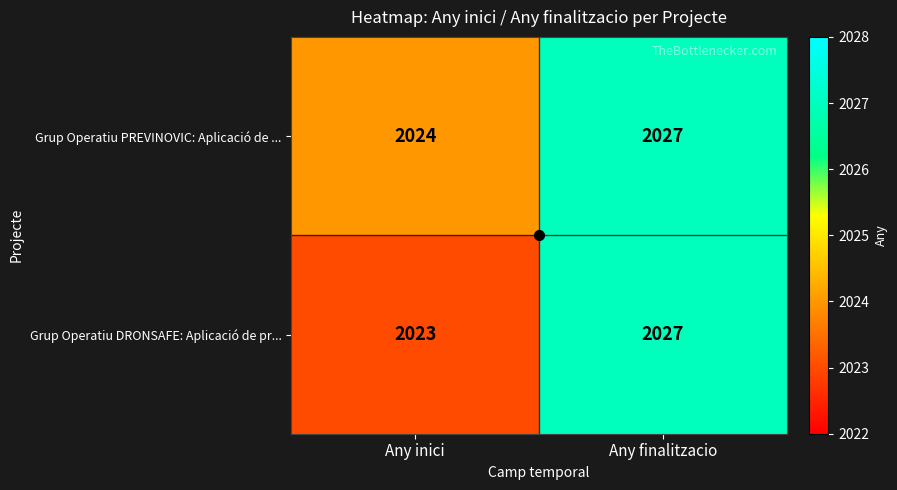

Which series has the largest total across all categories?

Grup Operatiu PREVINOVIC: Aplicació de ...